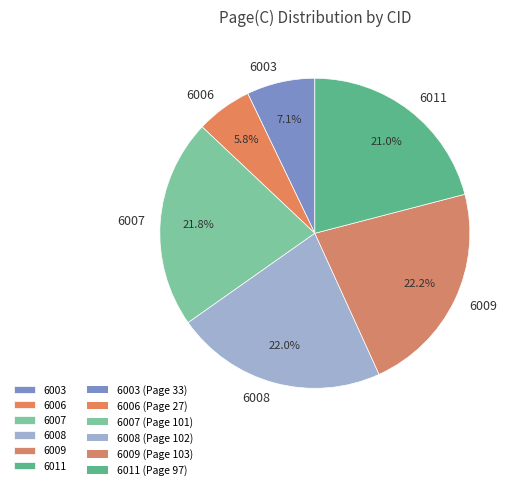

Approximately how many times larger is the value at 6006 compared to 6008?

0.3